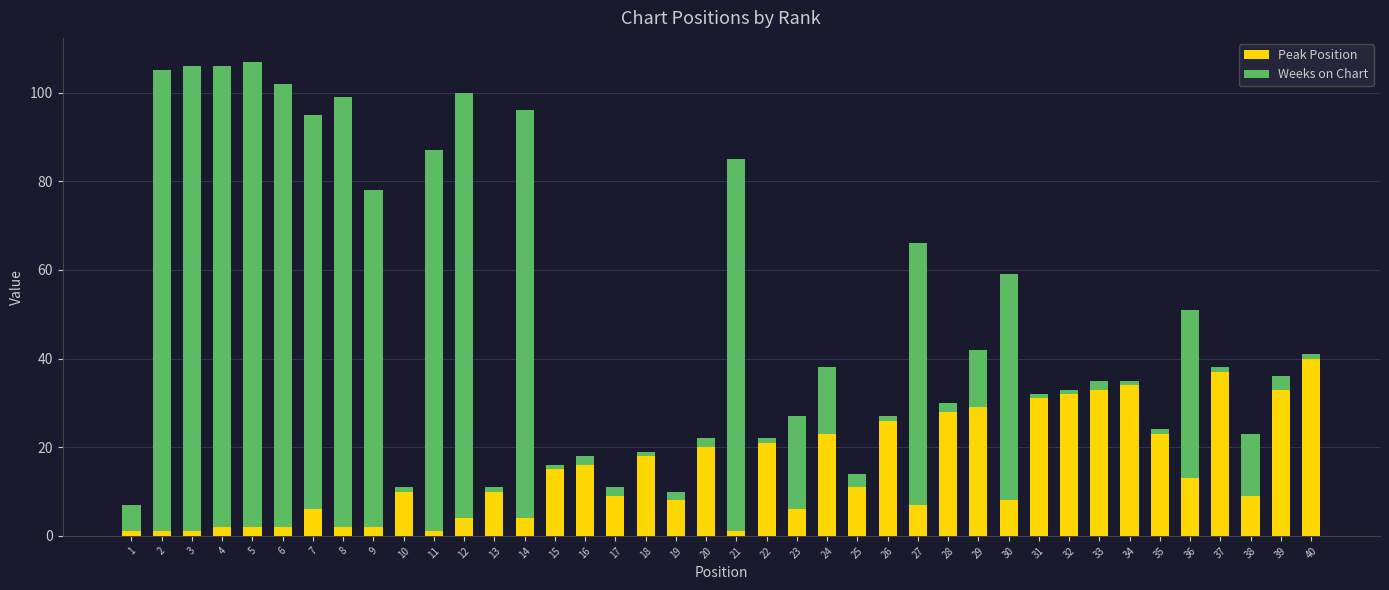

What is the sum of all Peak Position values?

579